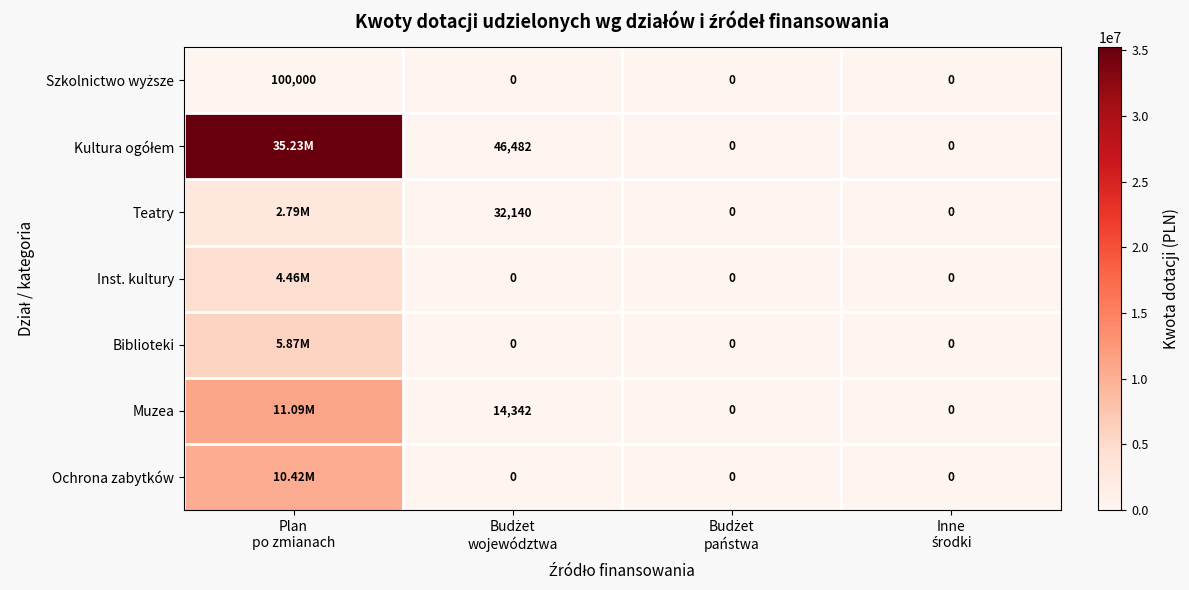

Which series changed the most between Budżet województwa and Inne środki?

Kultura ogółem